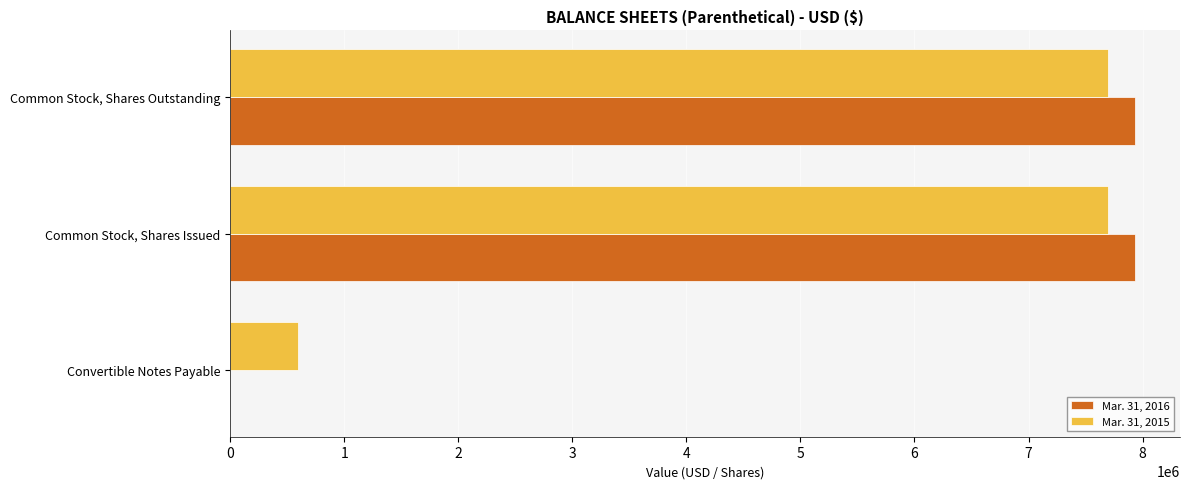

Is the value of Mar. 31, 2016 at Common Stock, Shares Outstanding greater than the value of Mar. 31, 2015 at Common Stock, Shares Outstanding?

Yes